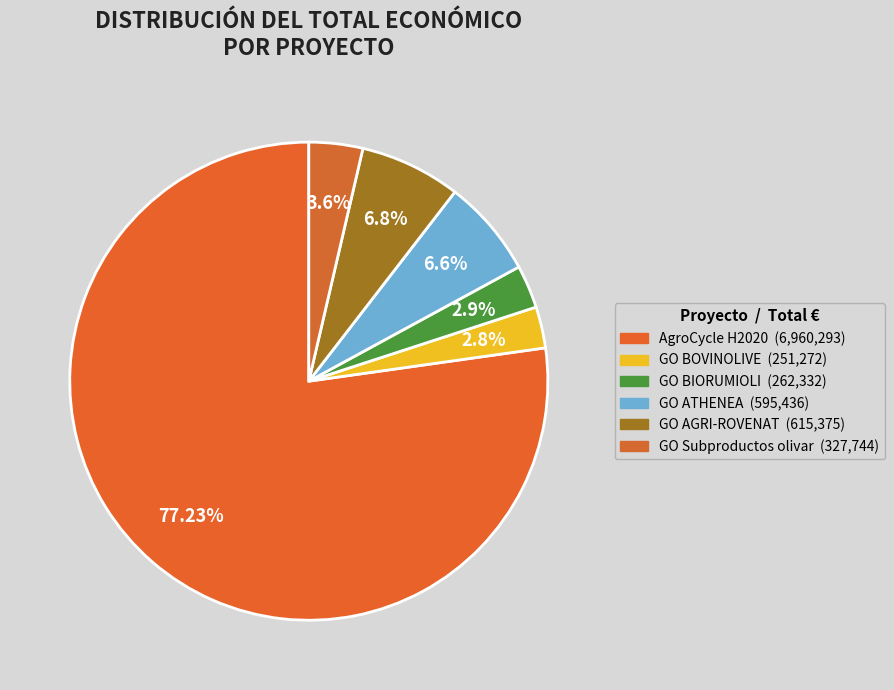

To the nearest percent, what is the combined percentage of GO BOVINOLIVE and GO BIORUMIOLI?

6%